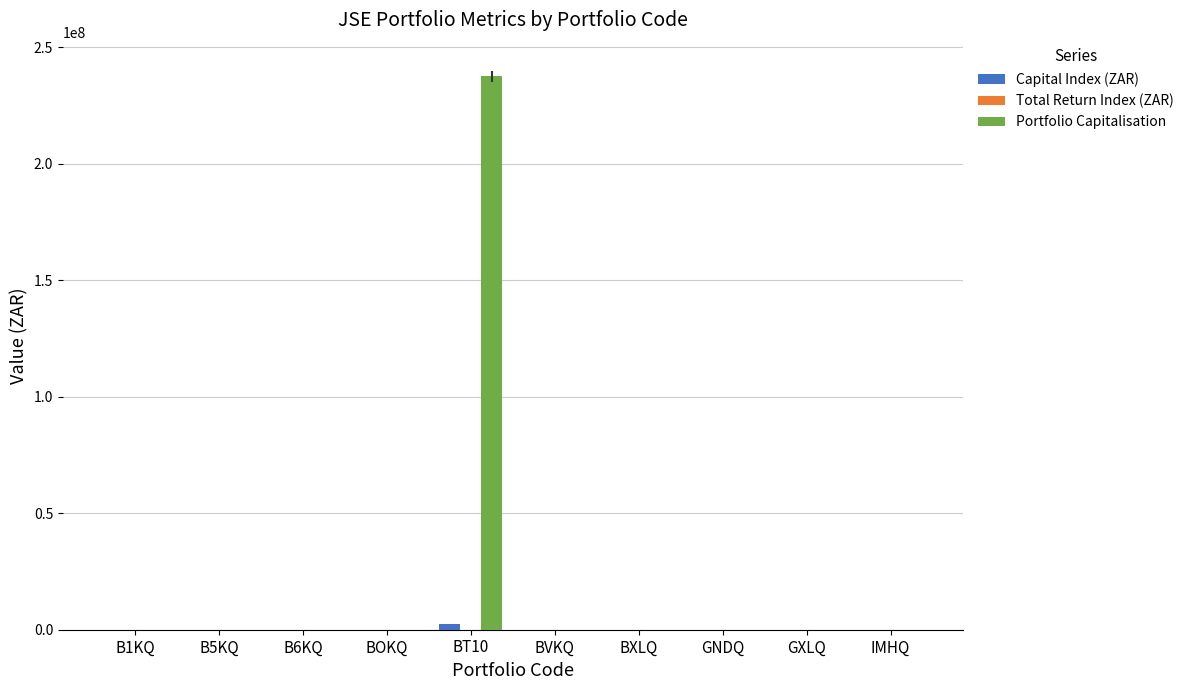

At which category is the sum across all series the highest?

BT10